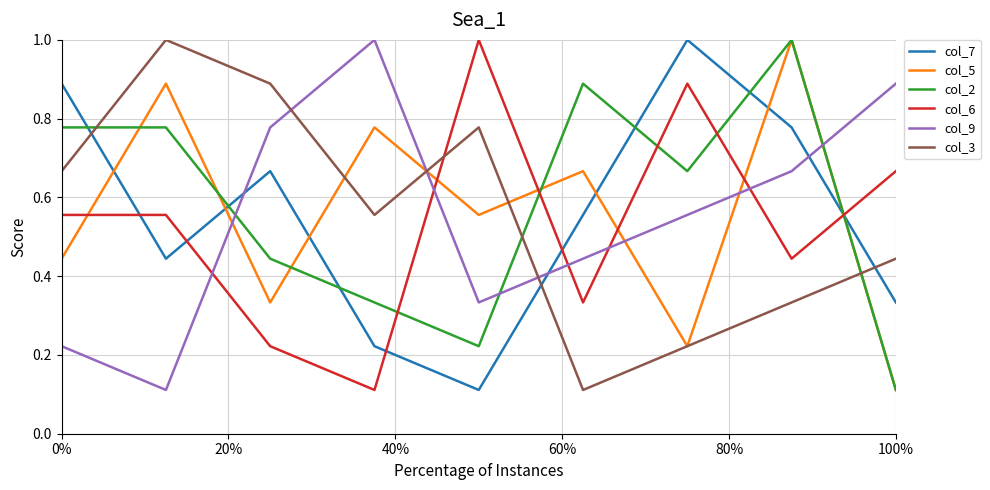

Count the number of data series in this chart.

6